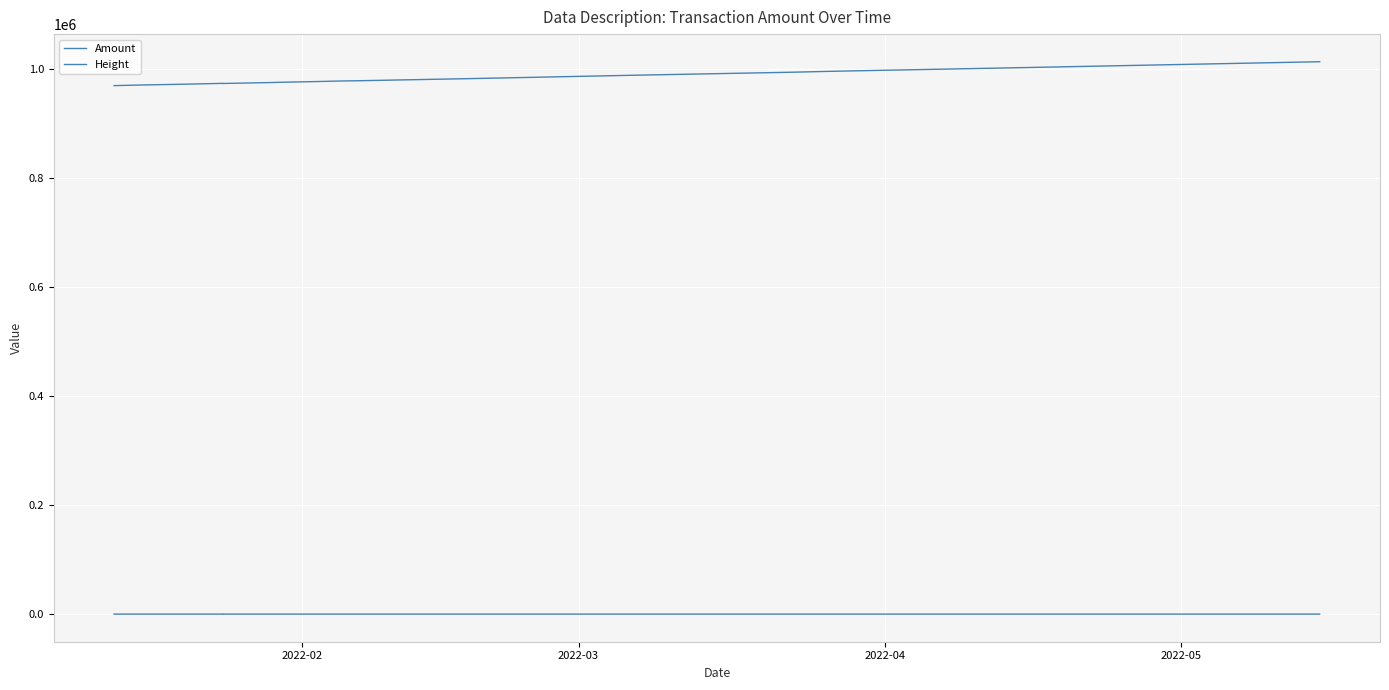

List the series in order of their overall mean, lowest first.

Amount, Height